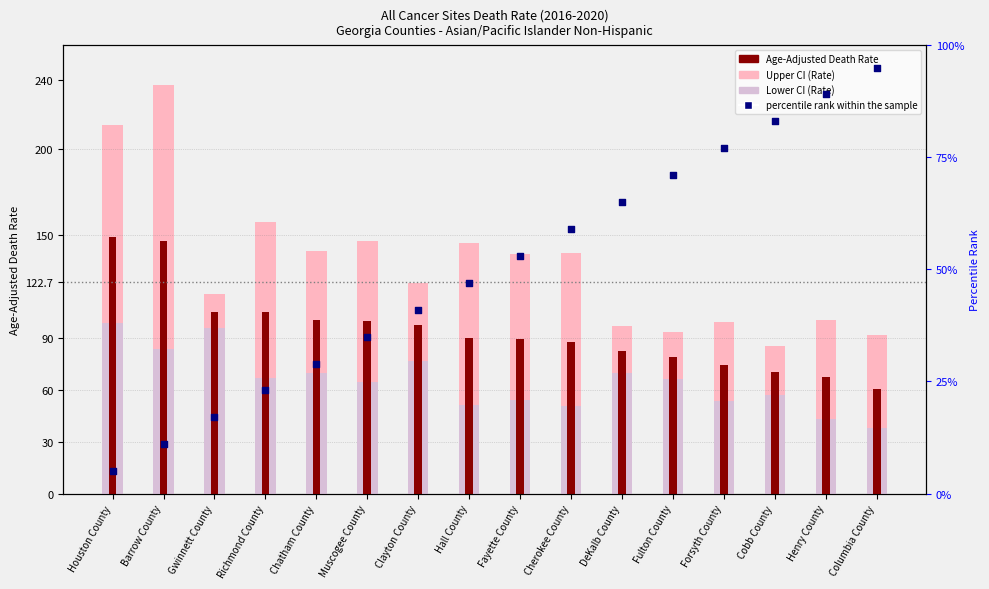

Which series has the widest spread of Y values?

percentile rank within the sample